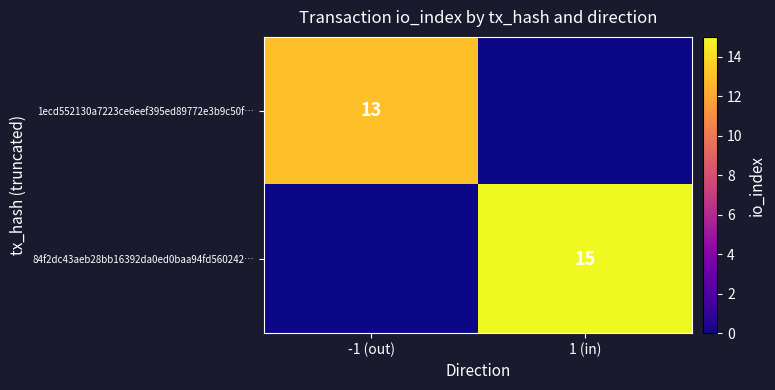

Is the value of 1ecd552130a7223ce6eef395ed89772e3b9c50f… at -1 (out) greater than the value of 84f2dc43aeb28bb16392da0ed0baa94fd560242… at 1 (in)?

No